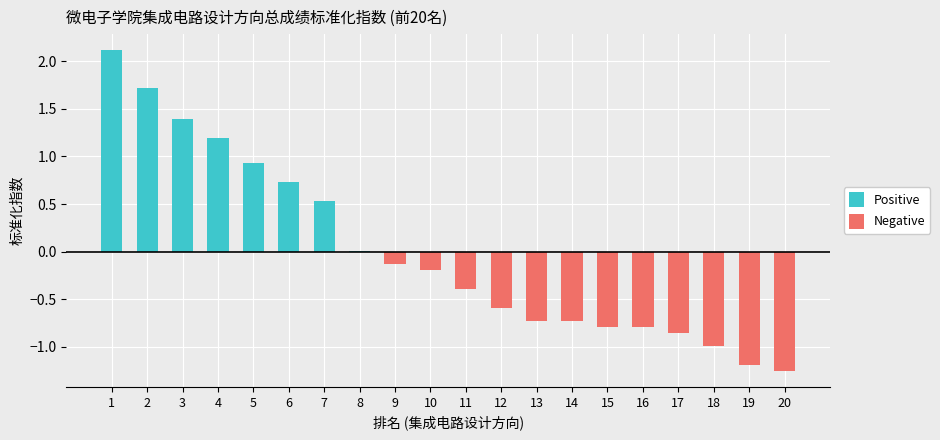

Count the number of data series in this chart.

2